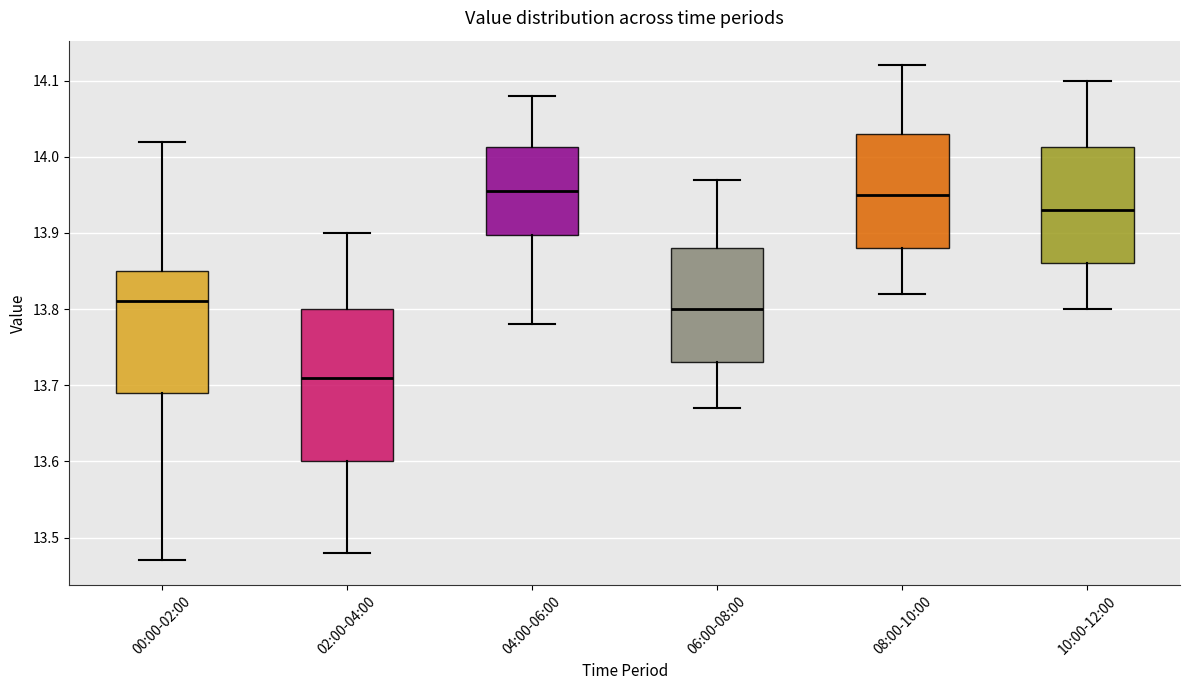

Reading left to right, transcribe this box plot: for each box, give where its median line is, the range the box spans, and where its two whiskers end, as read against the y-axis. The values are not printed on the chart, so give them approximately, as read against the axis.

00:00-02:00: median 13.81, box 13.69 to 13.85, whiskers 13.47 to 14.02
02:00-04:00: median 13.71, box 13.60 to 13.80, whiskers 13.48 to 13.90
04:00-06:00: median 13.96, box 13.90 to 14.01, whiskers 13.78 to 14.08
06:00-08:00: median 13.80, box 13.73 to 13.88, whiskers 13.67 to 13.97
08:00-10:00: median 13.95, box 13.88 to 14.03, whiskers 13.82 to 14.12
10:00-12:00: median 13.93, box 13.86 to 14.01, whiskers 13.80 to 14.10